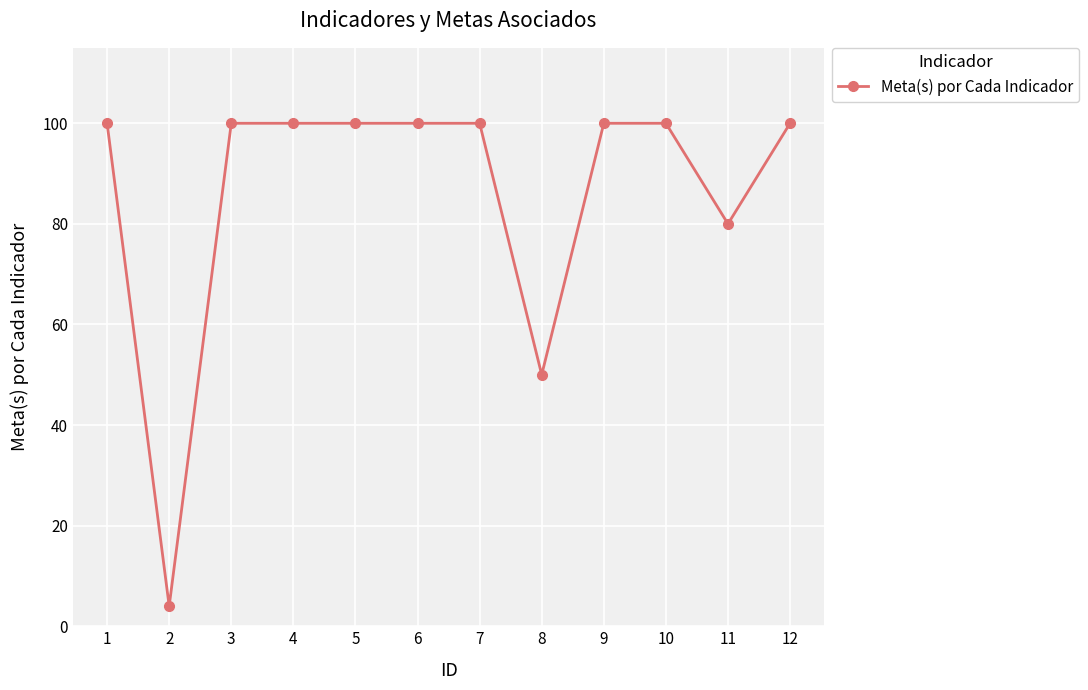

Between 4 and 11, which is larger?

4